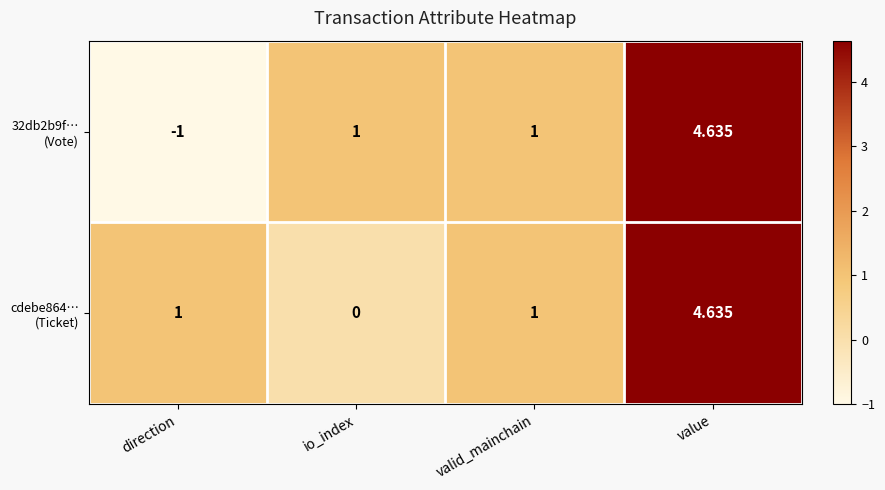

Which category has the lowest value across all series?

direction